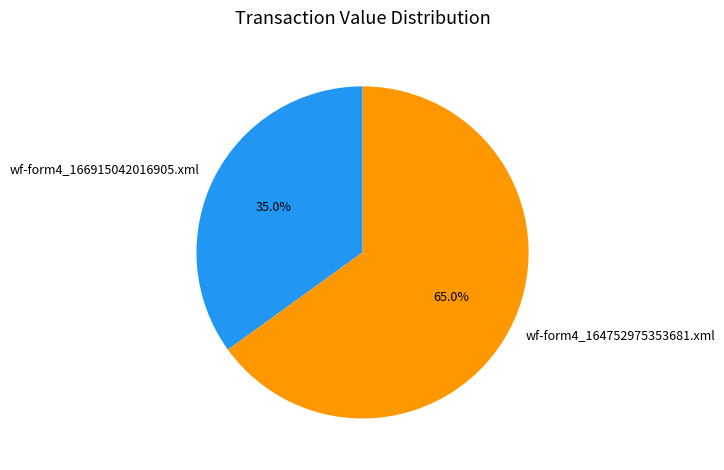

Is wf-form4_166915042016905.xml the majority of the pie?

No